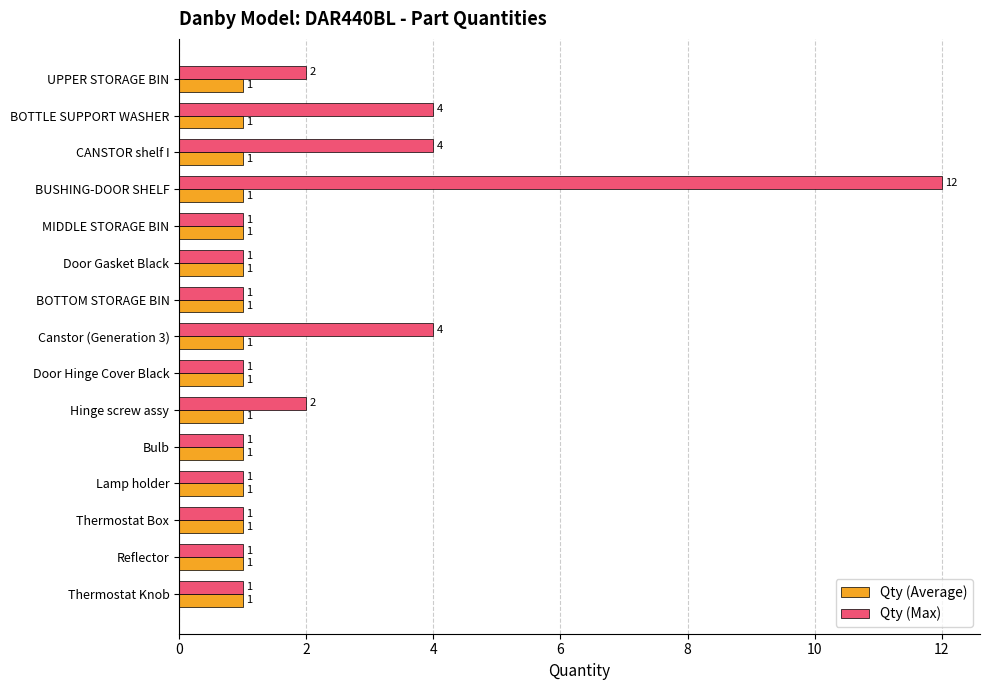

Which label corresponds to the largest value in the chart?

BUSHING-DOOR SHELF